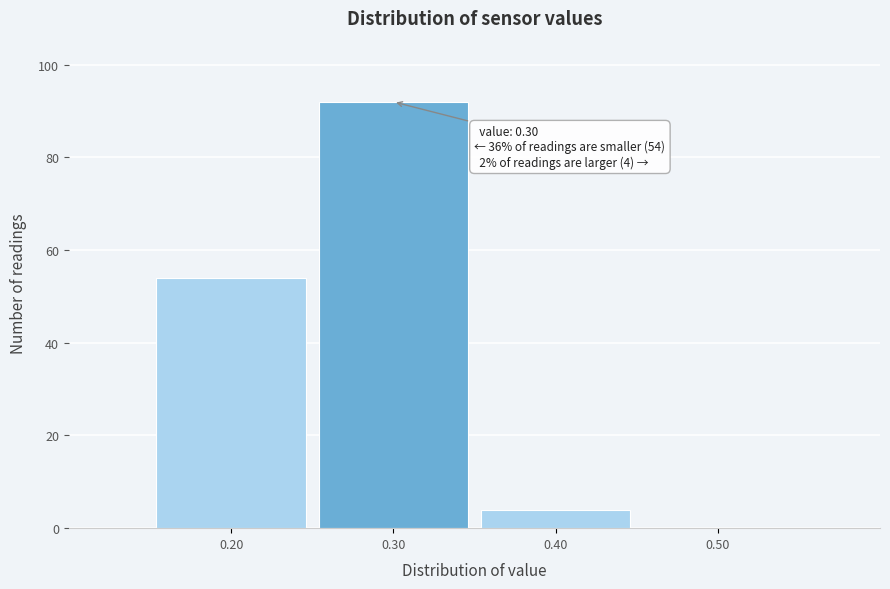

Which range on the x-axis has the tallest bar?

0.25 to 0.35